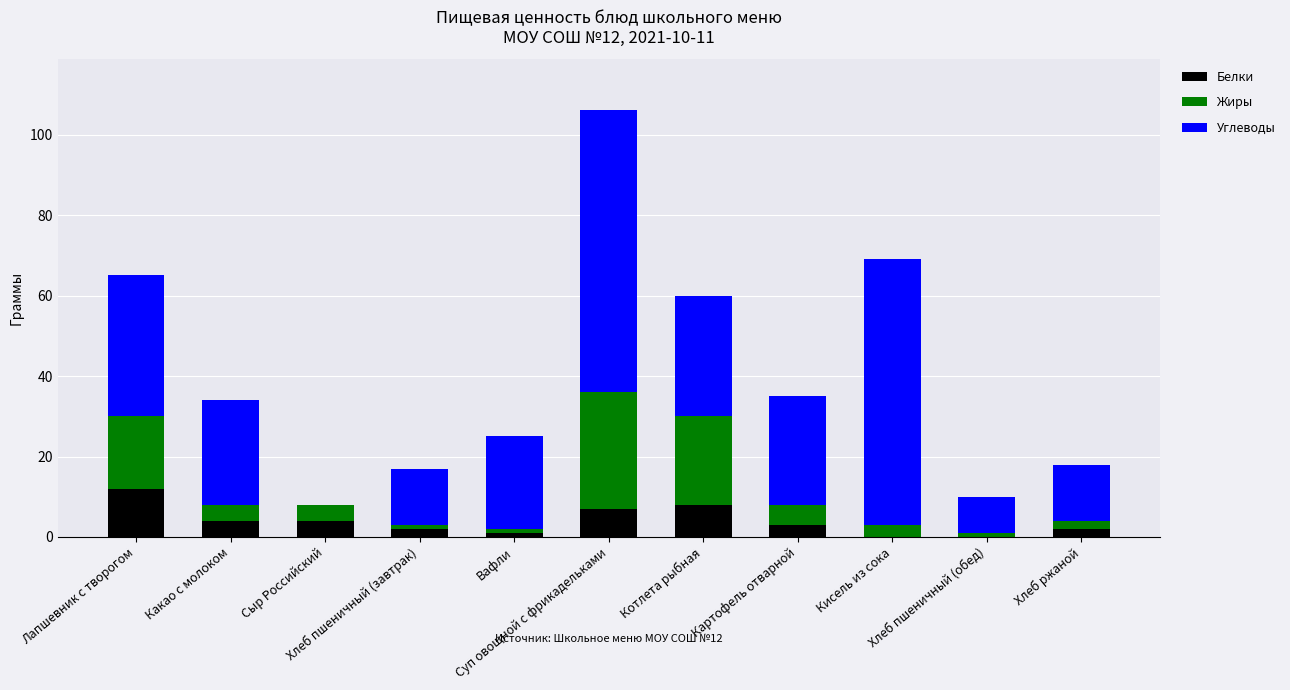

What is the sum of all Белки values?

43